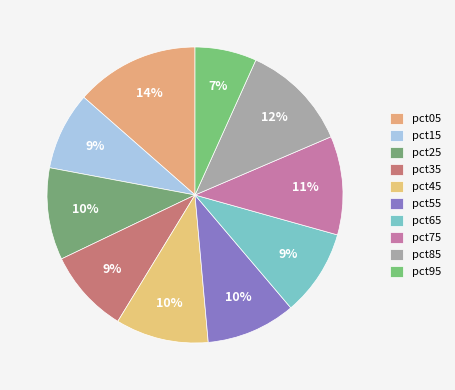

Count the number of slices in the pie.

10